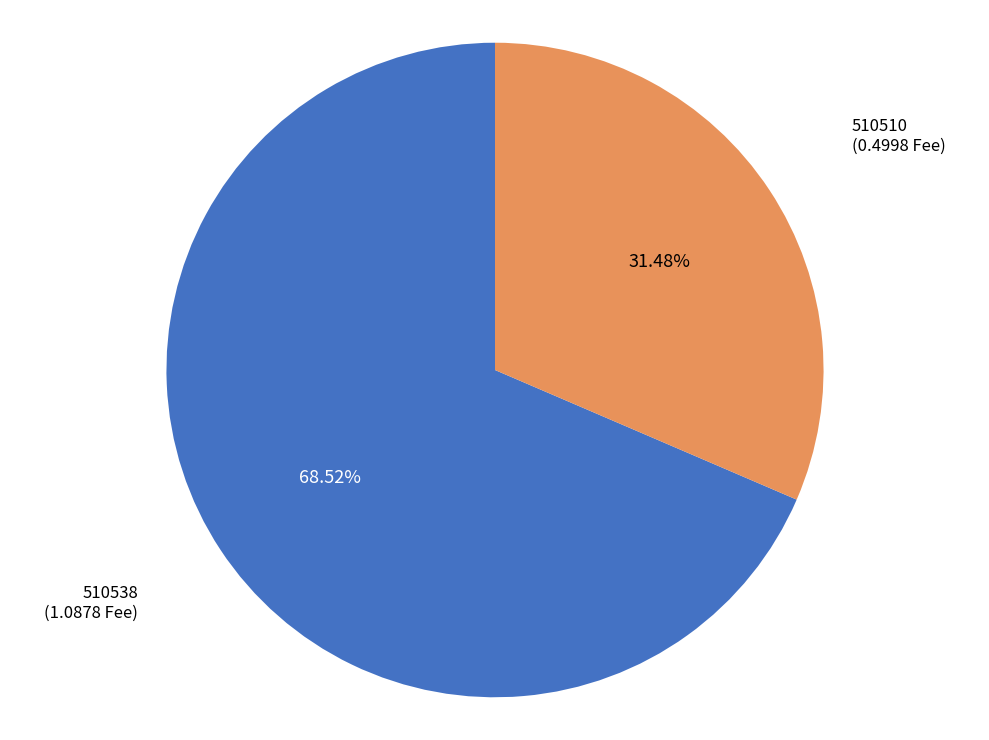

Does any single category account for the majority?

Yes